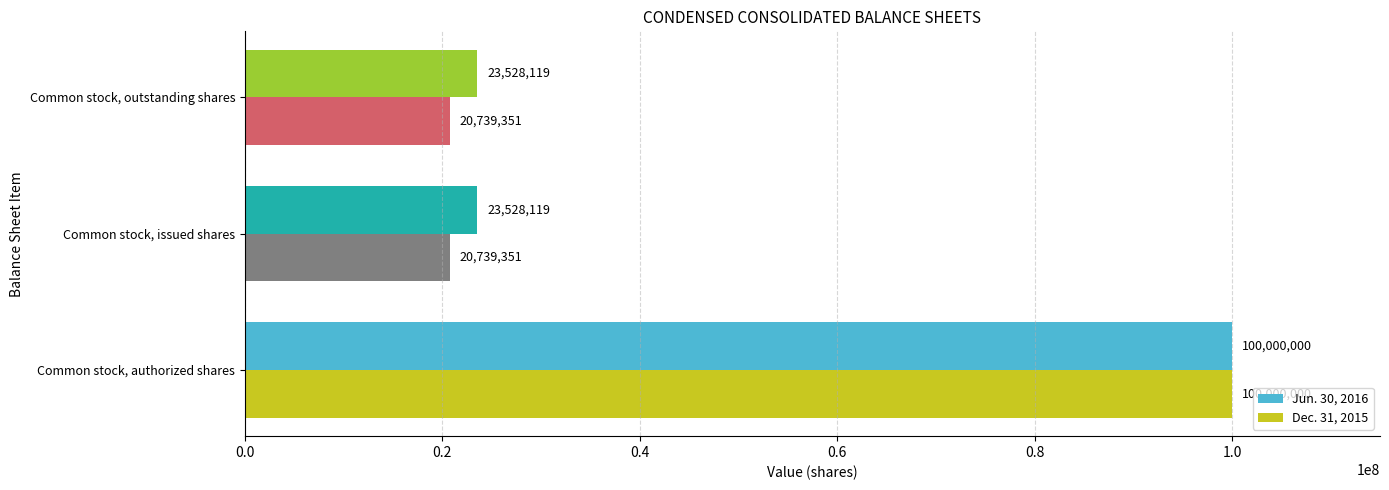

At how many categories does at least one series exceed 85711457?

1